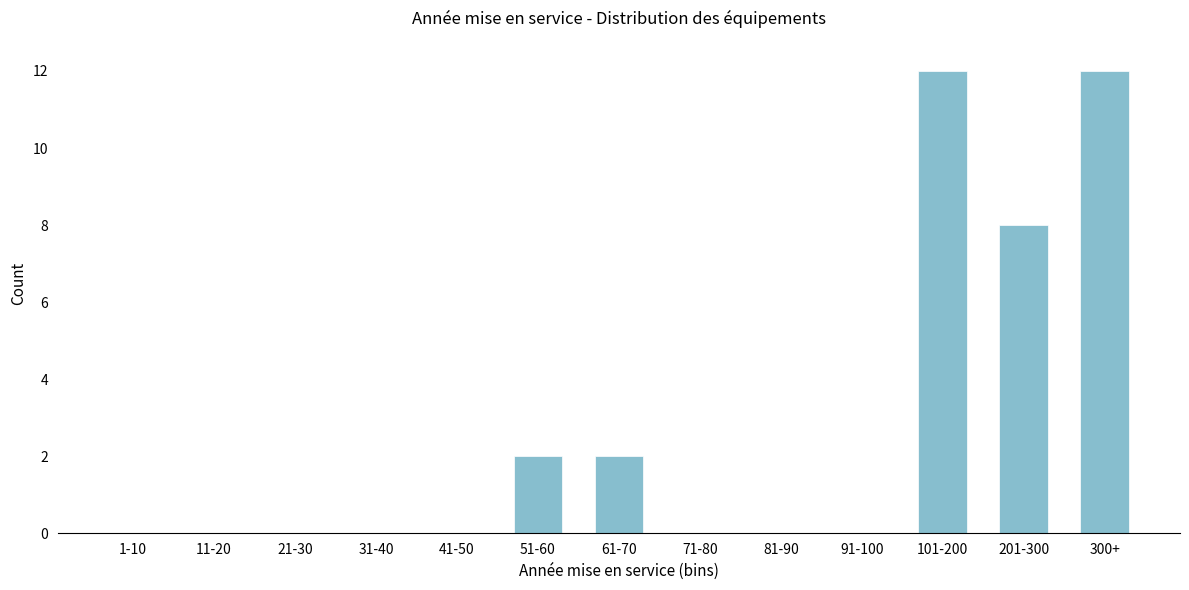

Reading left to right, list all the values displayed in this chart.

1-10=0	11-20=0	21-30=0	31-40=0	41-50=0	51-60=2	61-70=2	71-80=0	81-90=0	91-100=0	101-200=12	201-300=8	300+=12